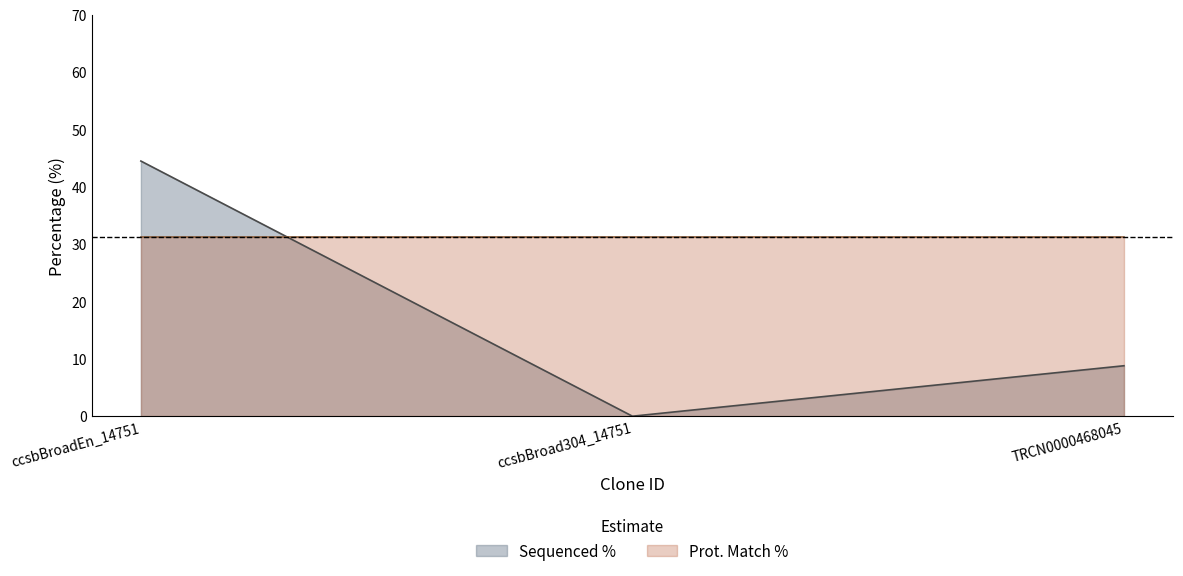

What is the average value?

17.8